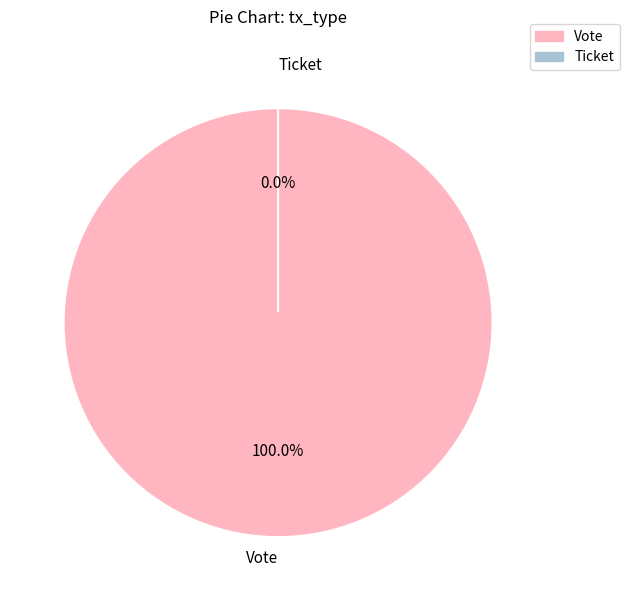

To the nearest percent, what is the average slice percentage?

50%